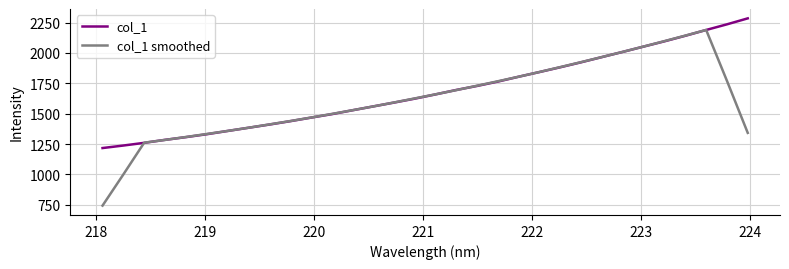

Which series has the largest range (max minus min)?

col_1 smoothed